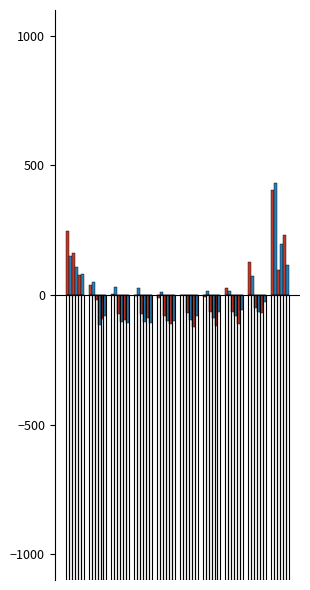

Is it true that Jan equals 63.2 at 1?

False